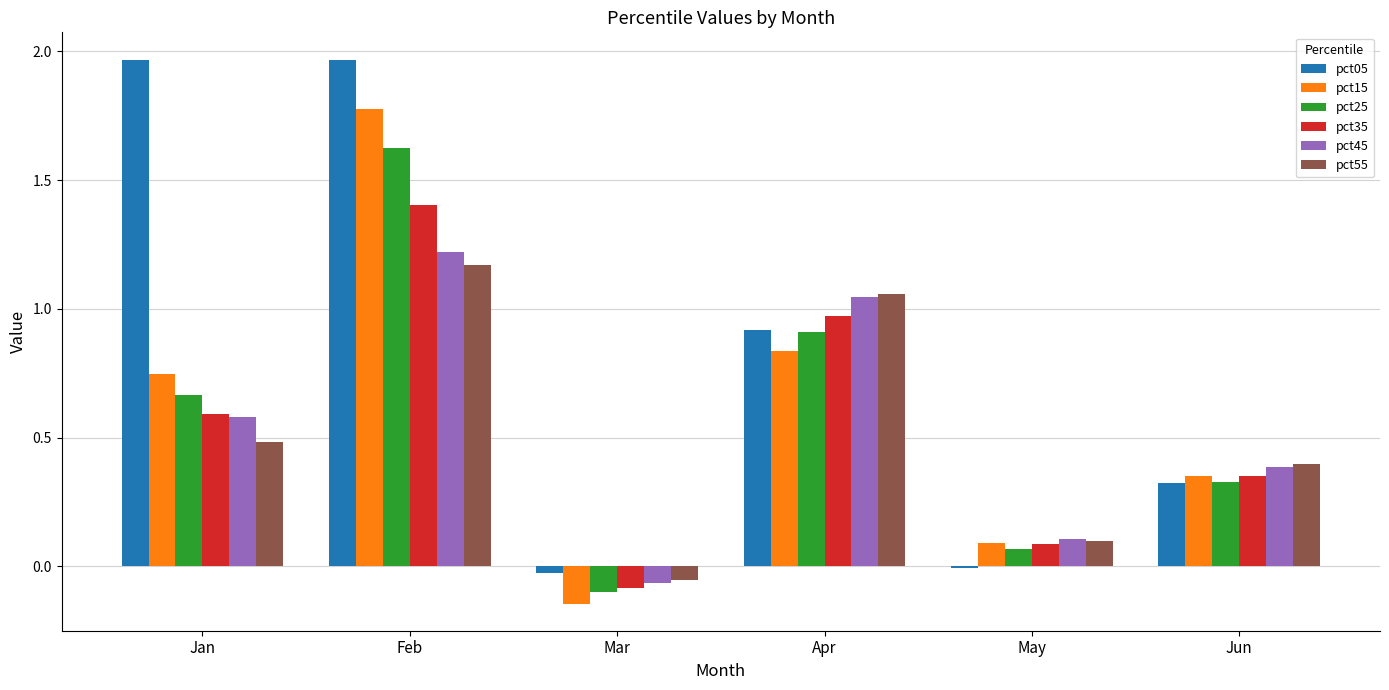

How many groups of bars are there?

6